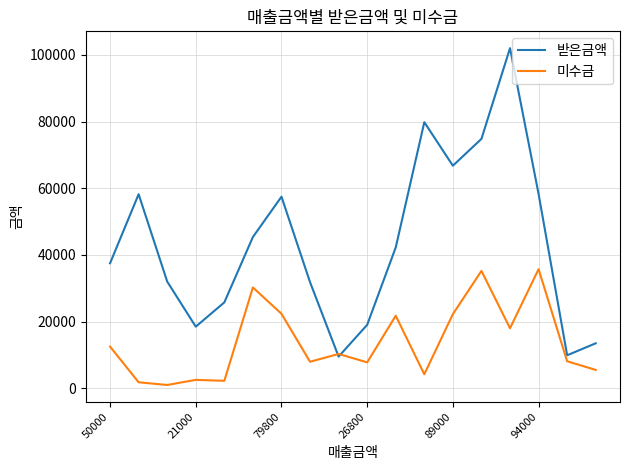

What is the maximum value for 미수금?

35720